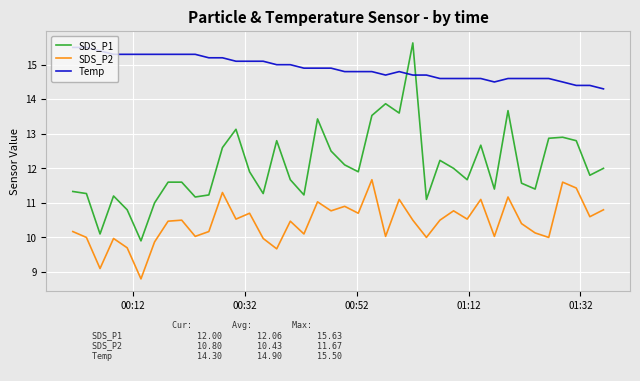

True or false: SDS_P2 and Temp intersect in this chart.

False